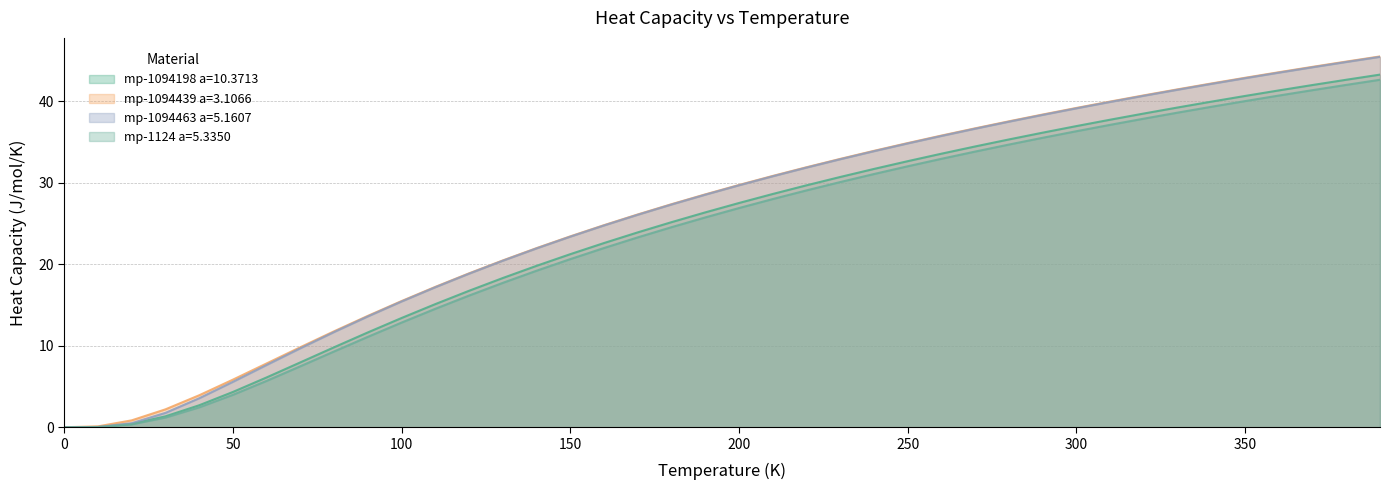

How many lines are shown in the chart?

4